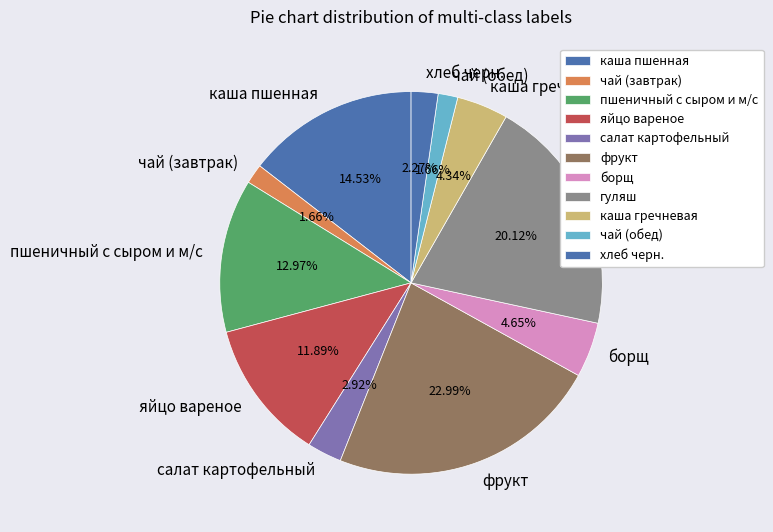

What percentage is the пшеничный с сыром и м/с slice, to the nearest percent?

13%